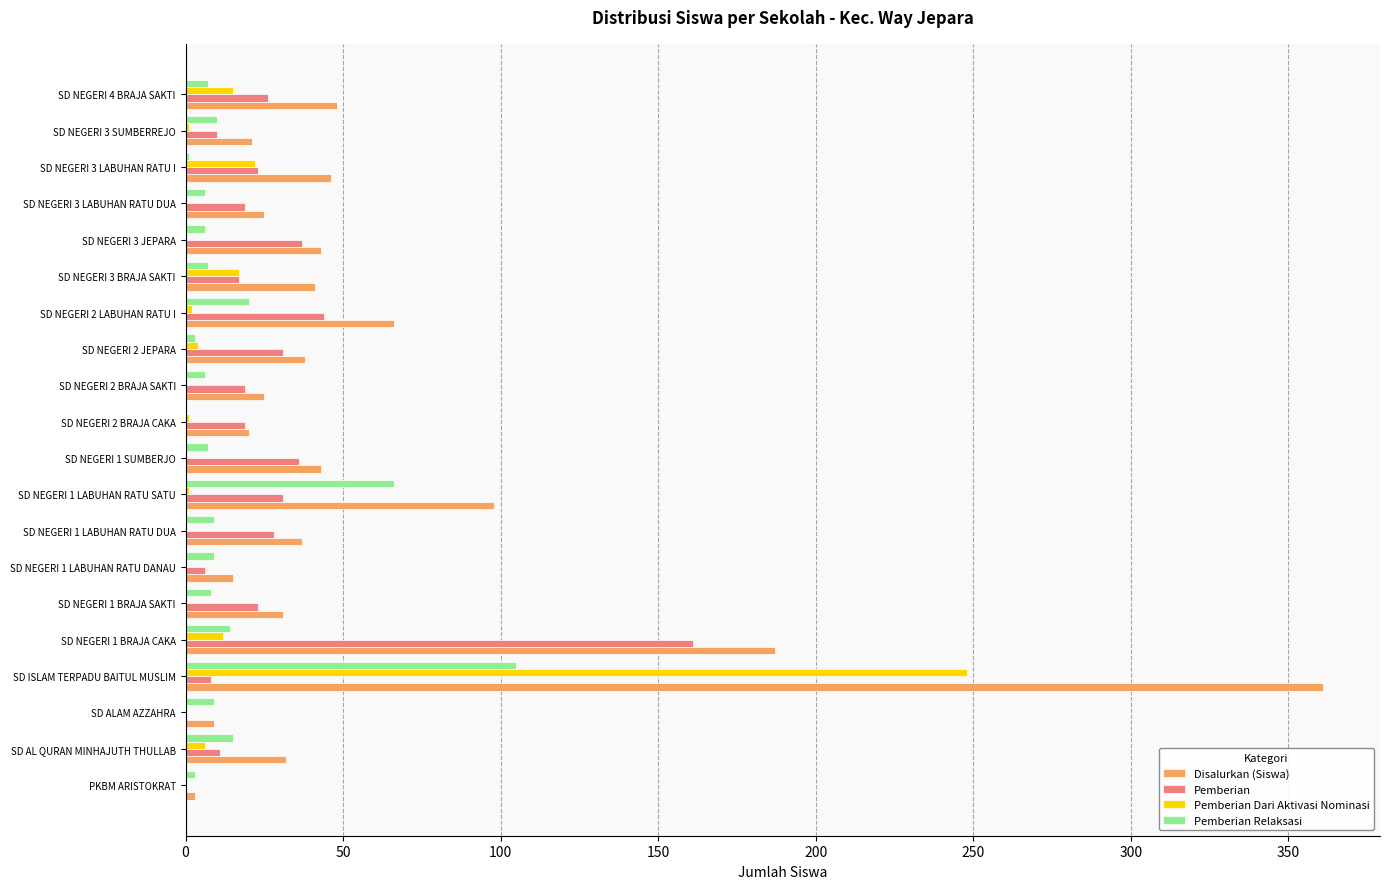

Where is Pemberian nearest to the value 80?

SD NEGERI 2 LABUHAN RATU I